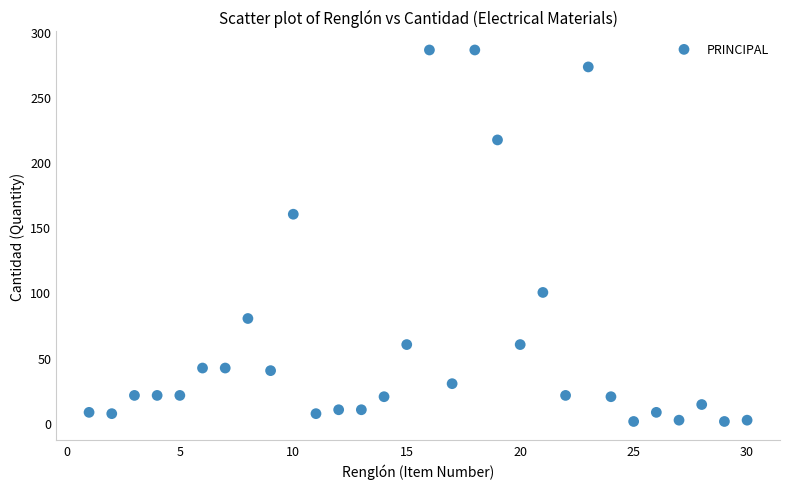

What is the range of Y values (max minus min)?

285